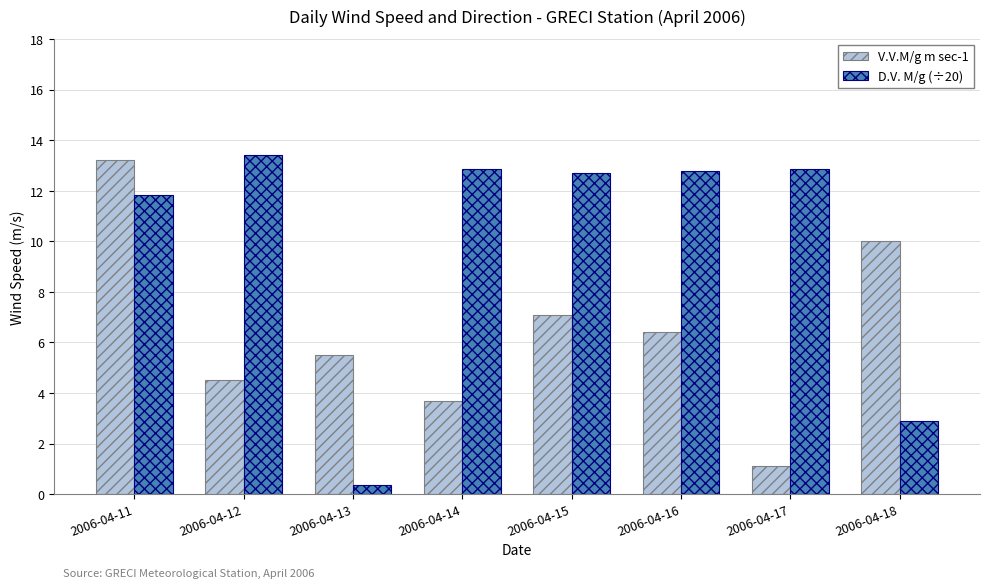

What is the sum of the V.V.M/g m sec-1 values at 2006-04-18 and 2006-04-16?

16.4